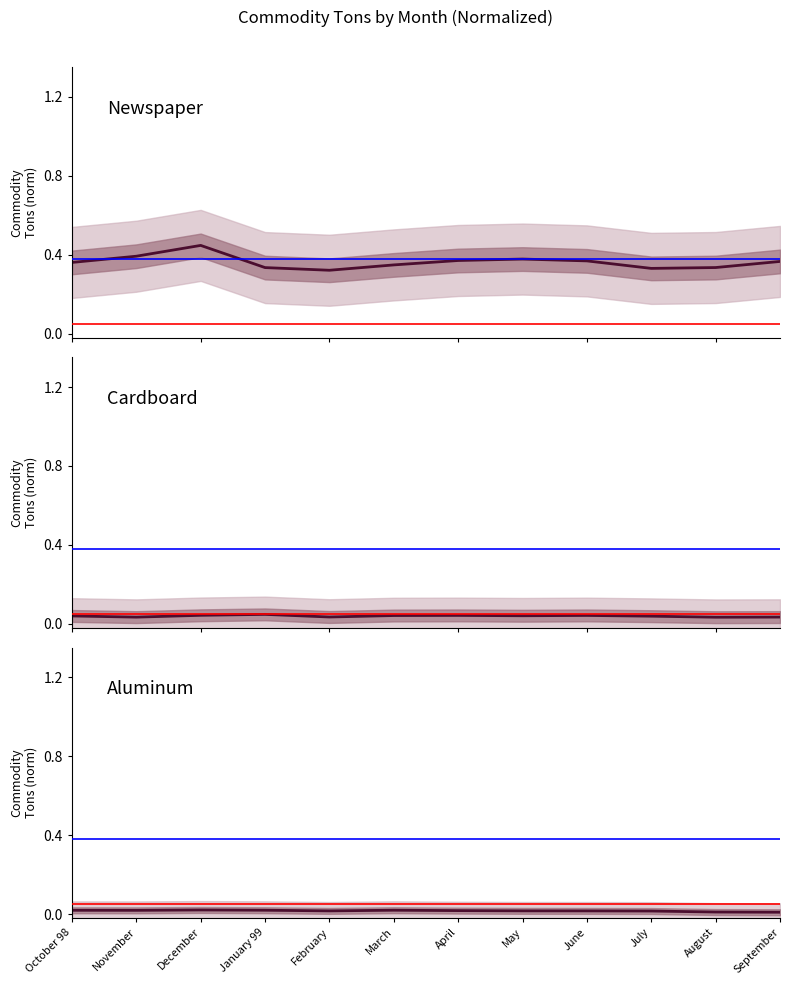

True or false: Cardboard and Aluminum intersect in this chart.

False